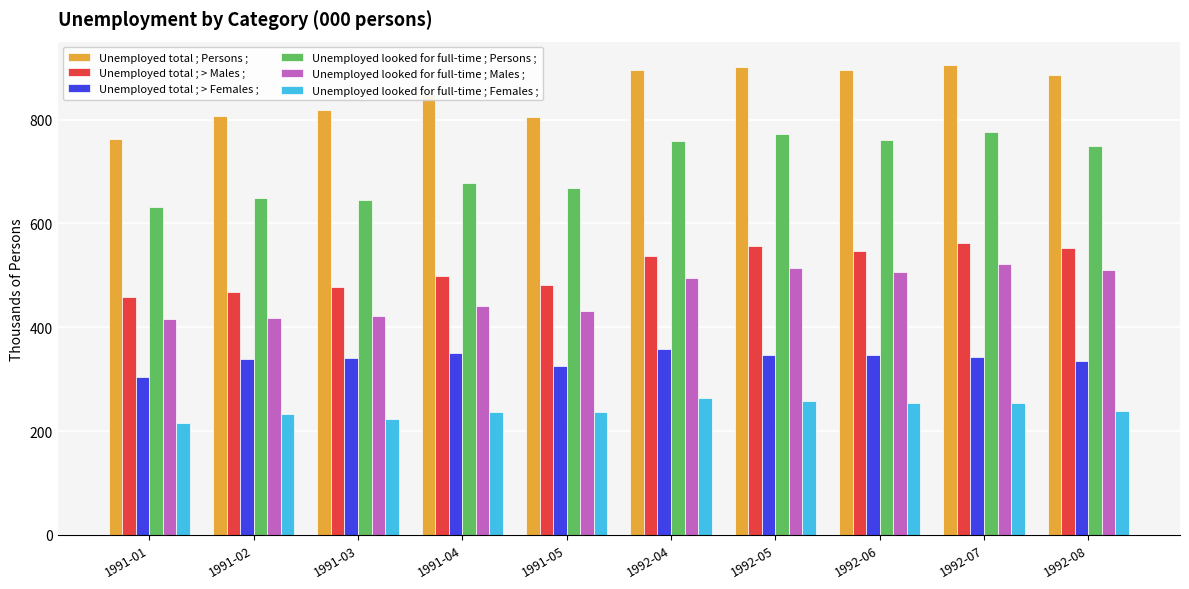

What are all the series names shown in the legend?

Unemployed total ; Persons ;, Unemployed total ; > Males ;, Unemployed total ; > Females ;, Unemployed looked for full-time ; Persons ;, Unemployed looked for full-time ; Males ;, Unemployed looked for full-time ; Females ;